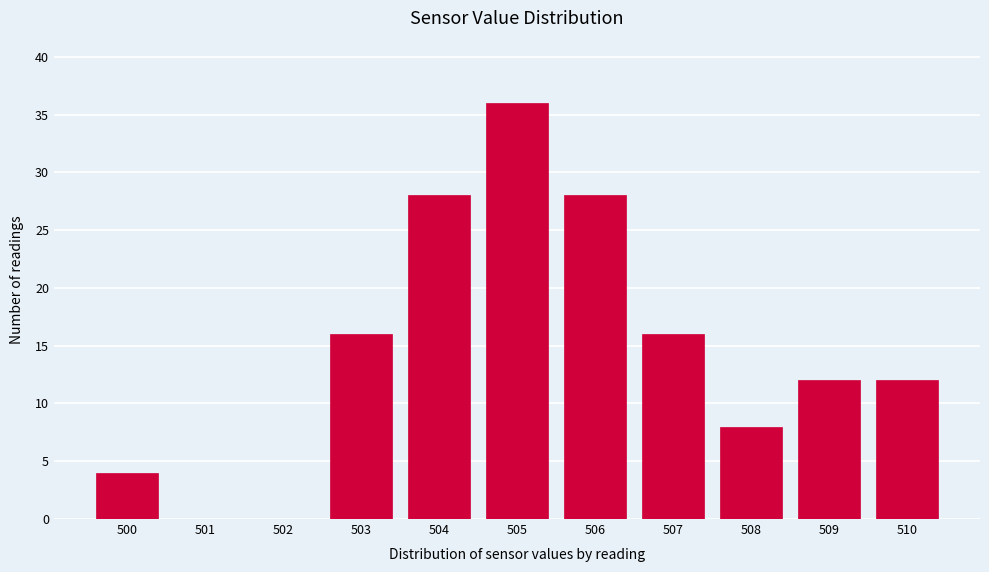

Over which range of the x-axis is the bar tallest?

504.5 to 505.5